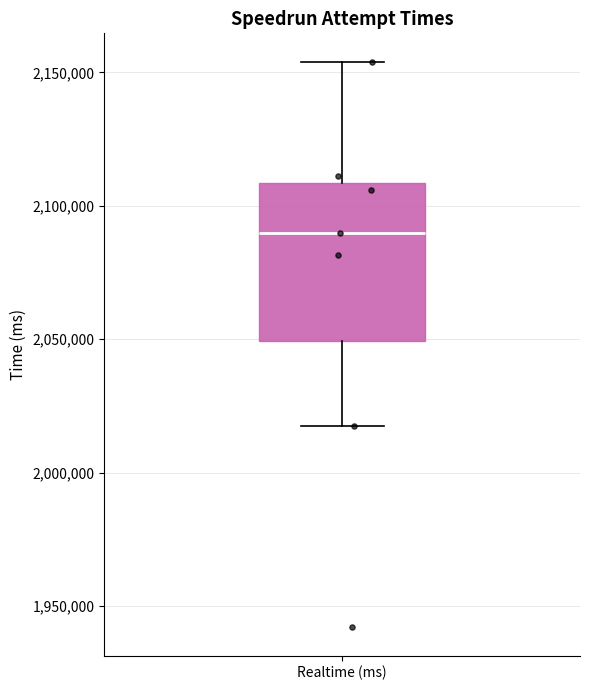

Read this box plot against the y-axis: the position of the median line, the range covered by the box, and the ends of both whiskers. The values are not printed on the chart, so give them approximately, as read against the axis.

median 2090000, box 2050000 to 2110000, whiskers 2015000 to 2155000